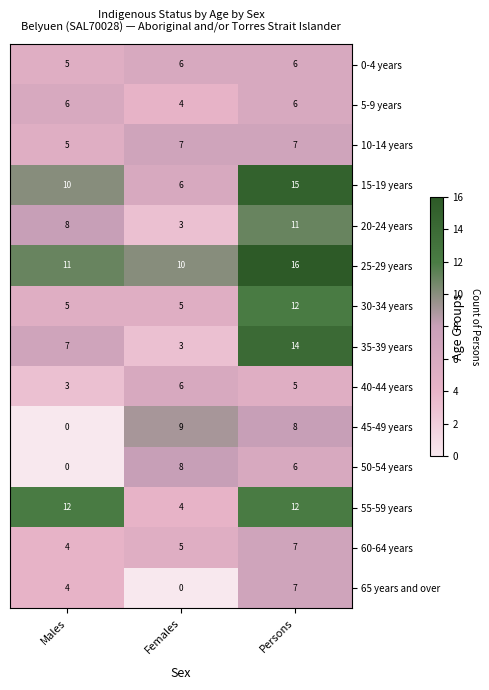

Which category has the highest value across all series?

Persons